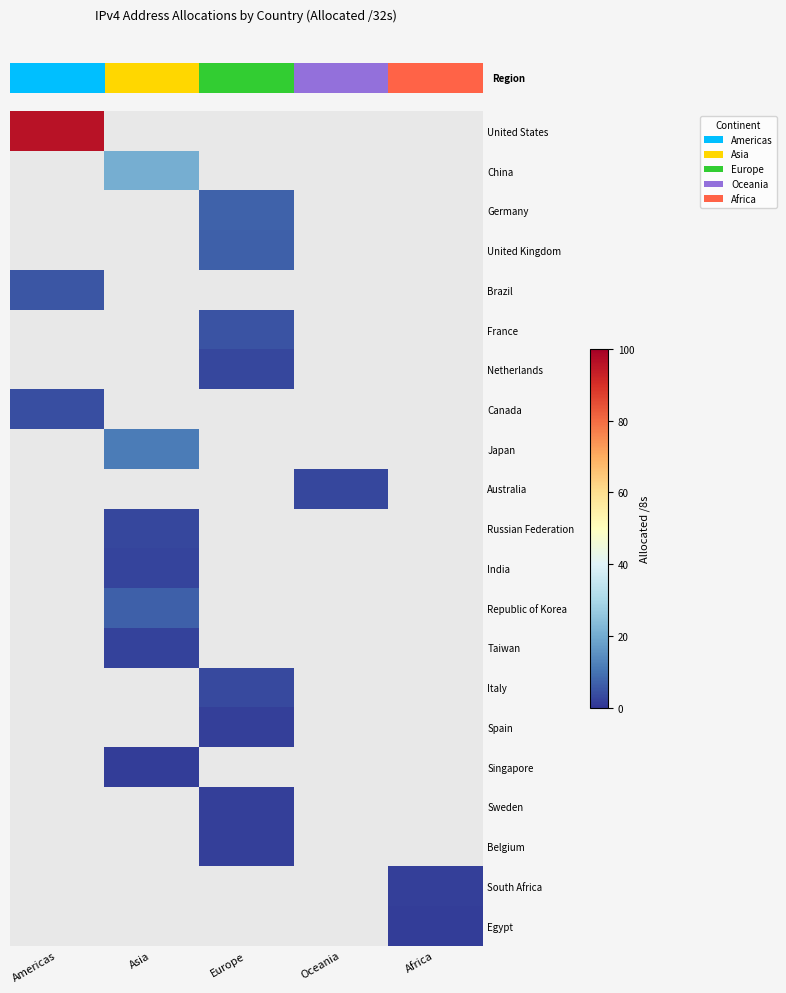

How many distinct data groups are displayed?

21